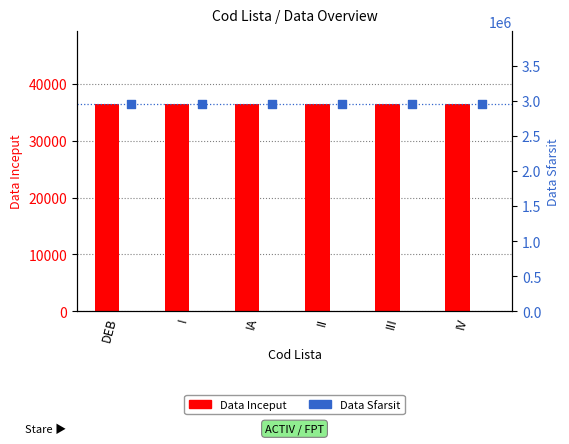

What is the total value across all series at IV?

2994991